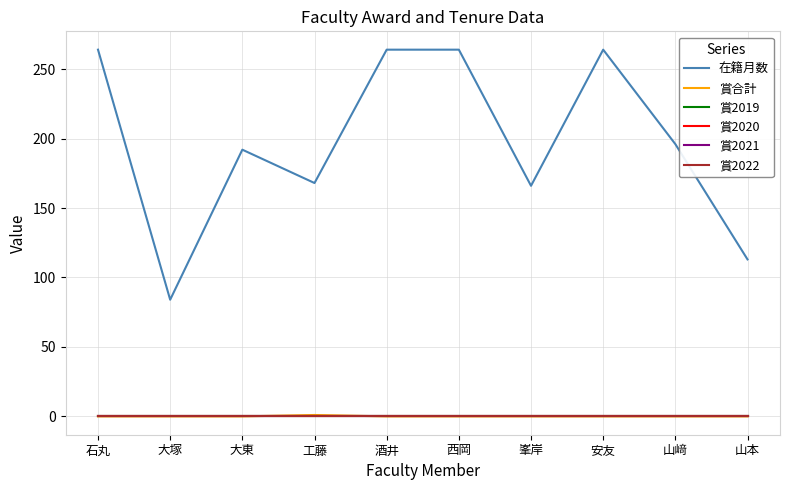

What is the total value across all series at 大塚?

84